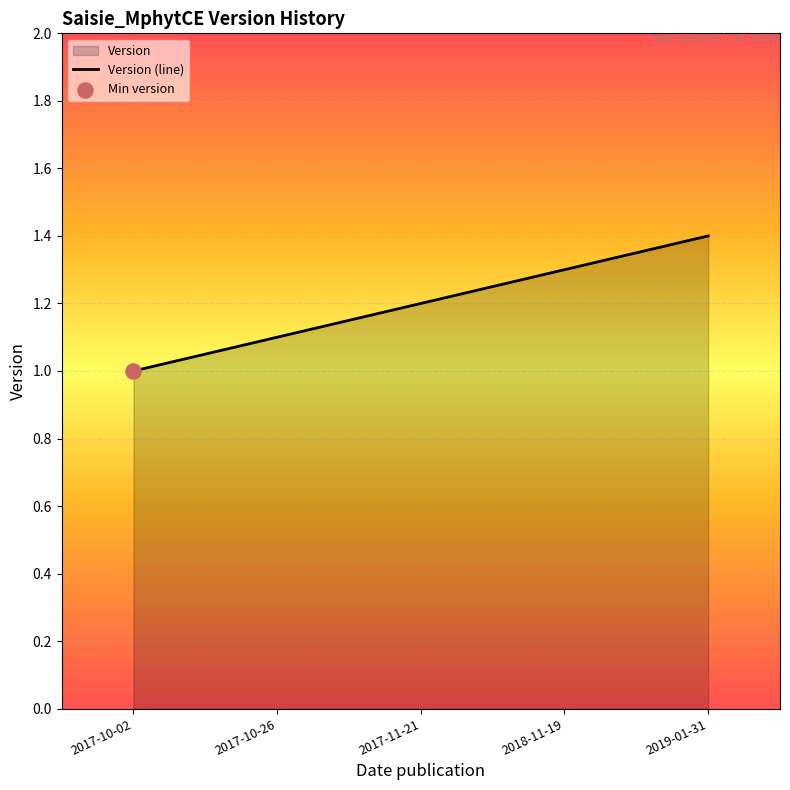

What is the change in value from 2017-11-21 to 2018-11-19?

+0.1